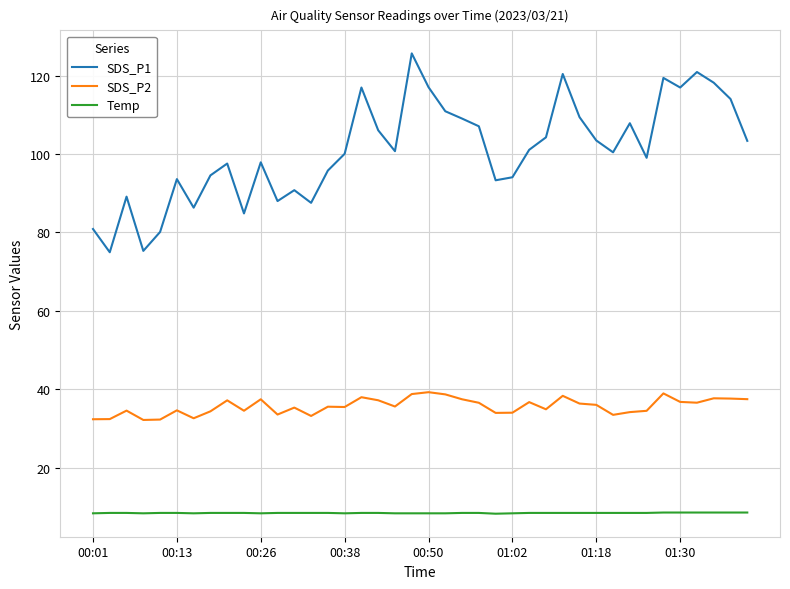

What is the minimum value for SDS_P1?

75.0